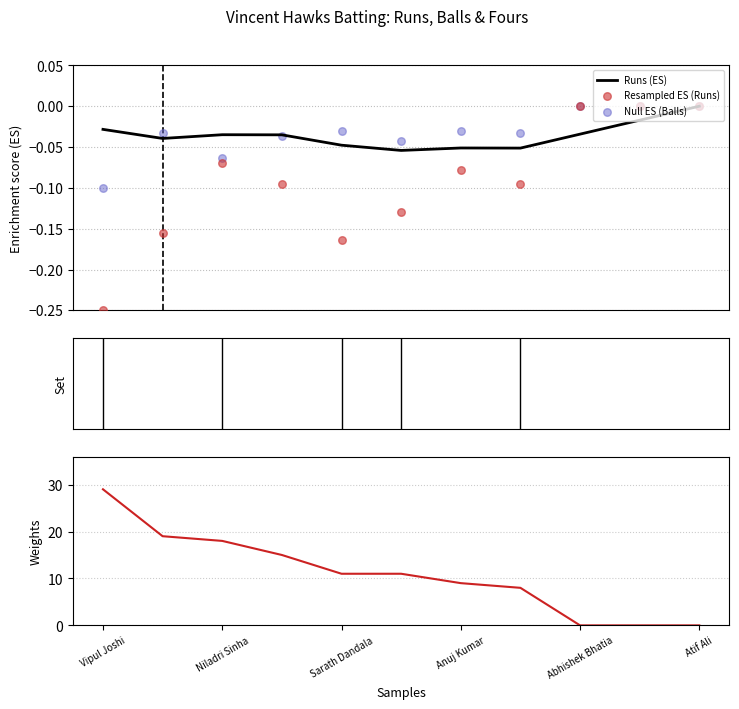

At which category is the sum across all series the highest?

Vipul Joshi